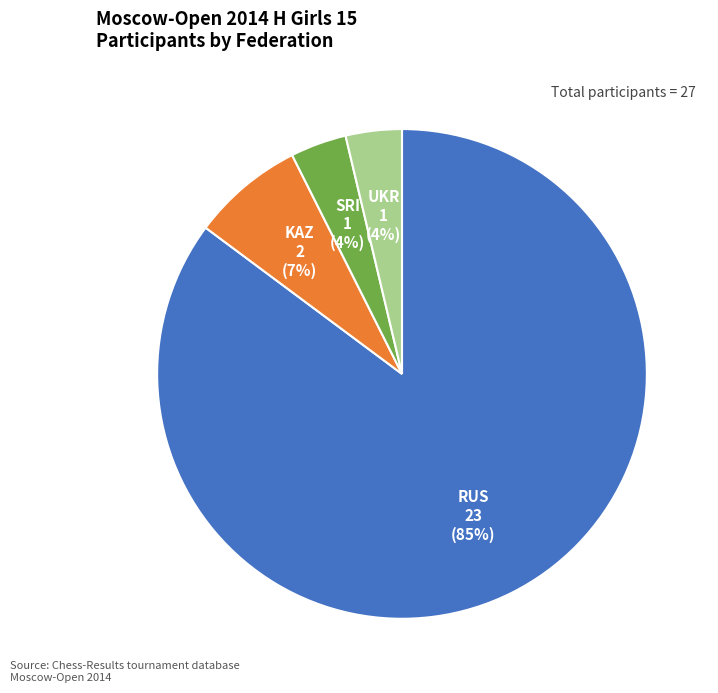

Is there a majority slice in this chart?

Yes